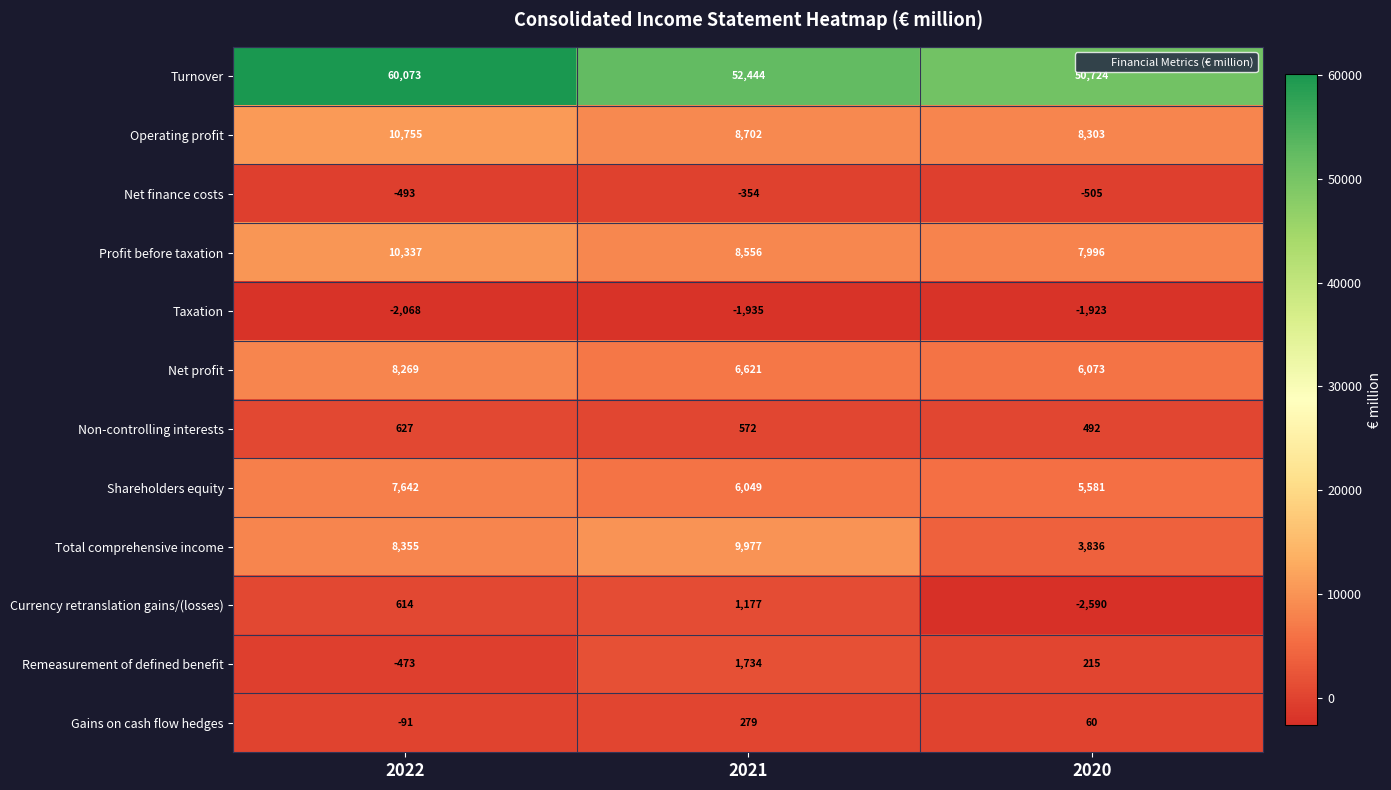

At which category is the sum across all series the highest?

2022